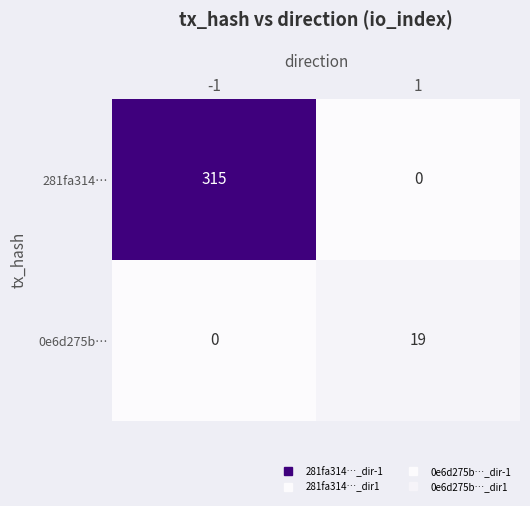

Is it true that 281fa314… equals 0 at 1?

True